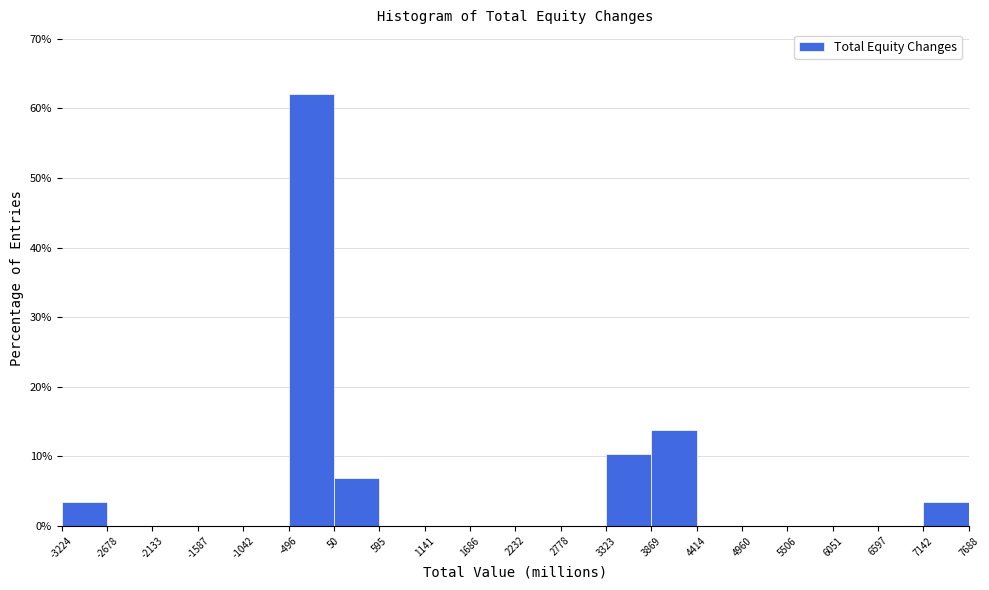

What is the height of the bar covering 3869 to 4414 on the x-axis? The values are not printed on the chart, so give them approximately, as read against the axis.

14